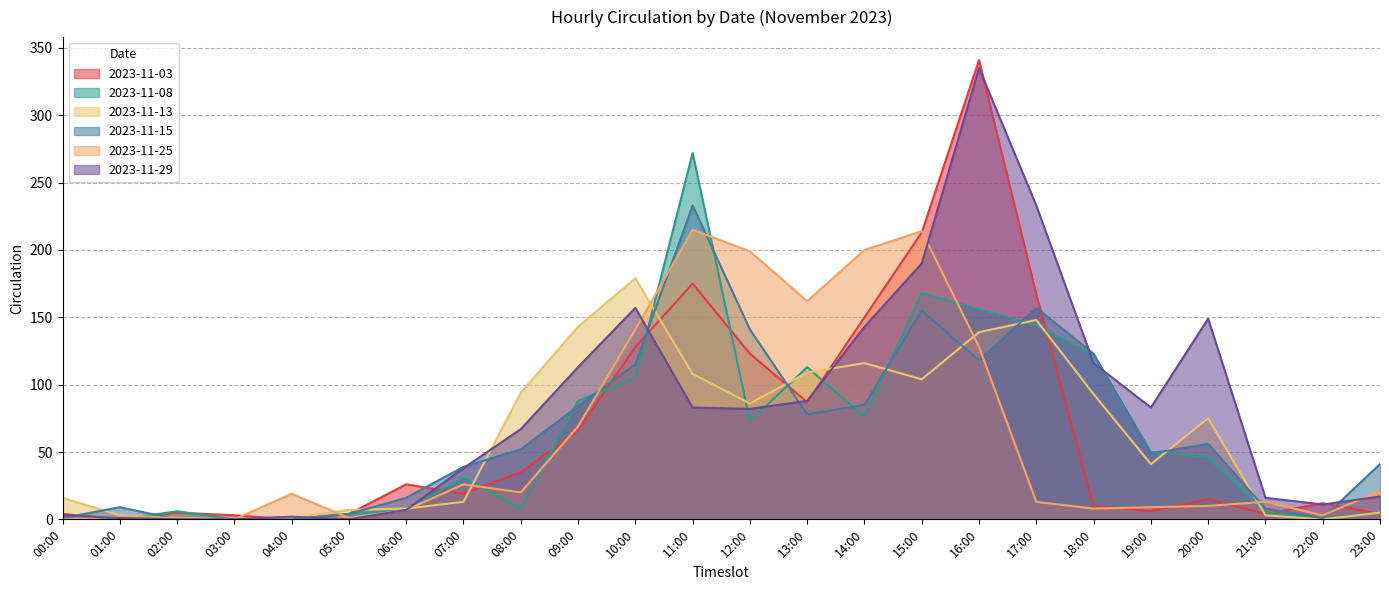

The value of 2023-11-25 at 16:00 is 128. True or false?

True